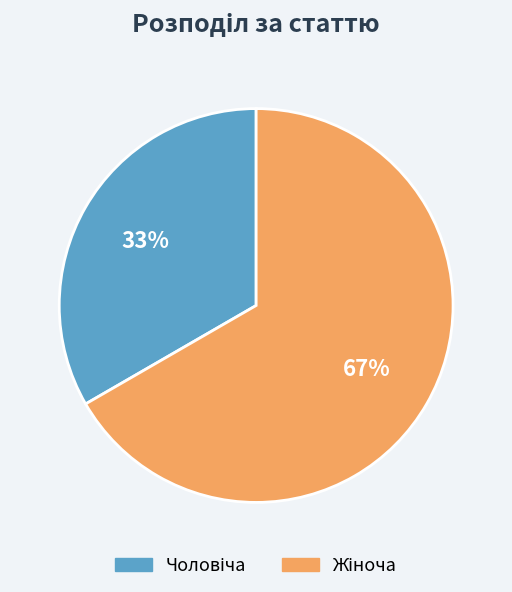

To the nearest percent, what is the average slice percentage?

50%